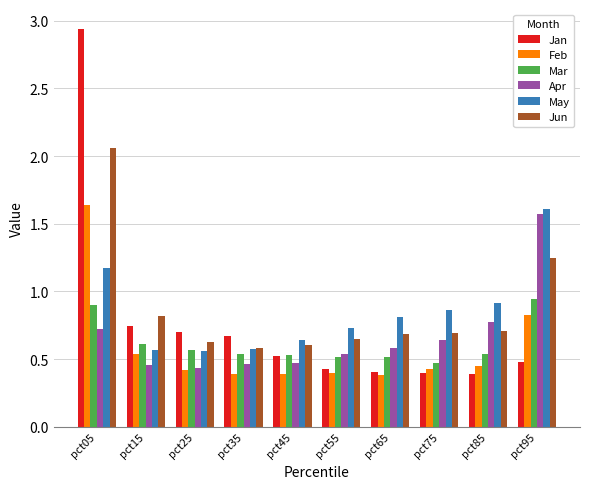

At which category is the sum across all series the highest?

pct05